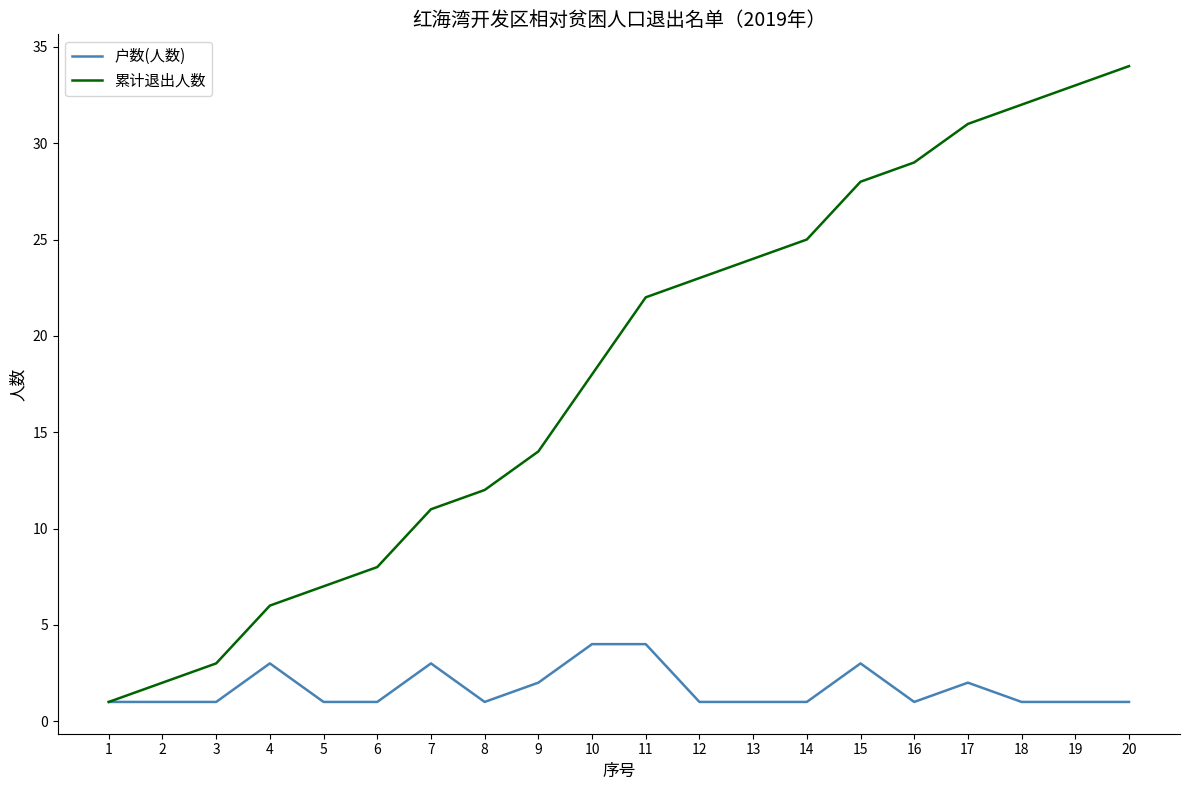

Rank the series at 10 from lowest to highest value.

户数(人数), 累计退出人数